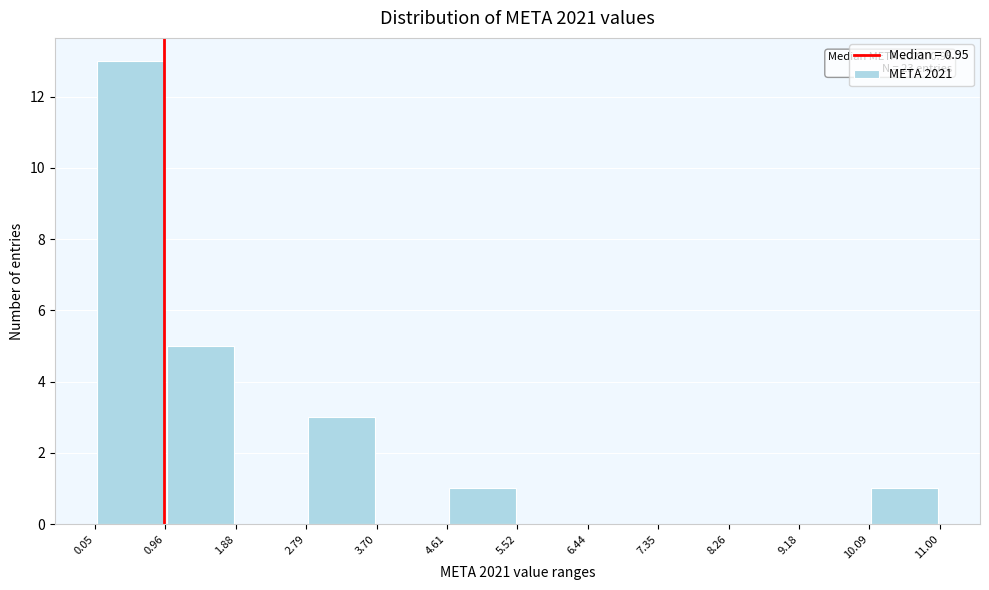

Which range on the x-axis has the tallest bar?

0.05 to 0.96